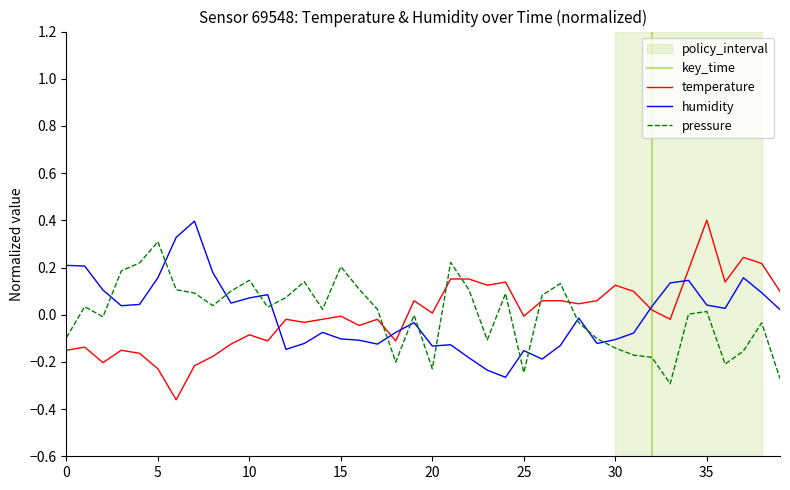

True or false: temperature has more than 0 interior local peaks.

True